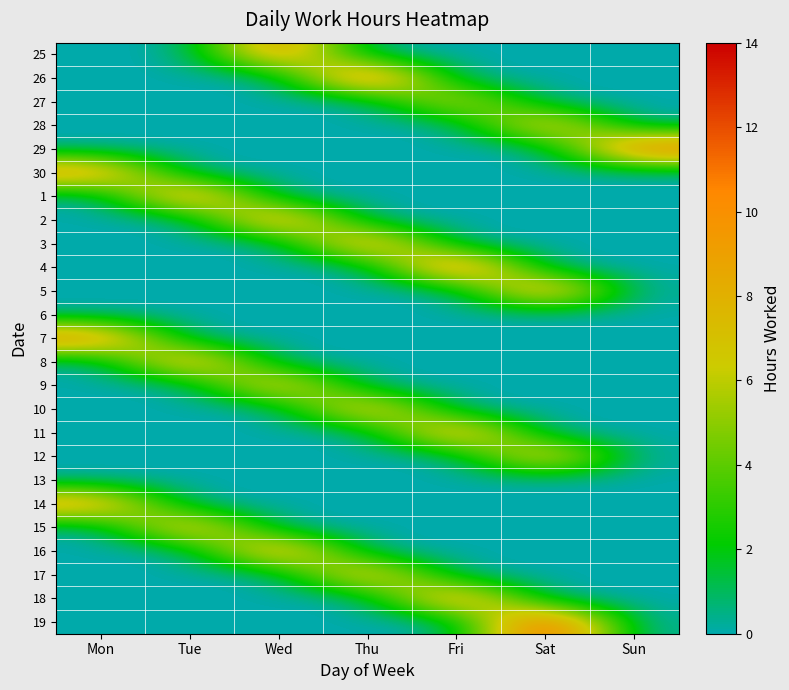

How many categories are shown in the chart?

7